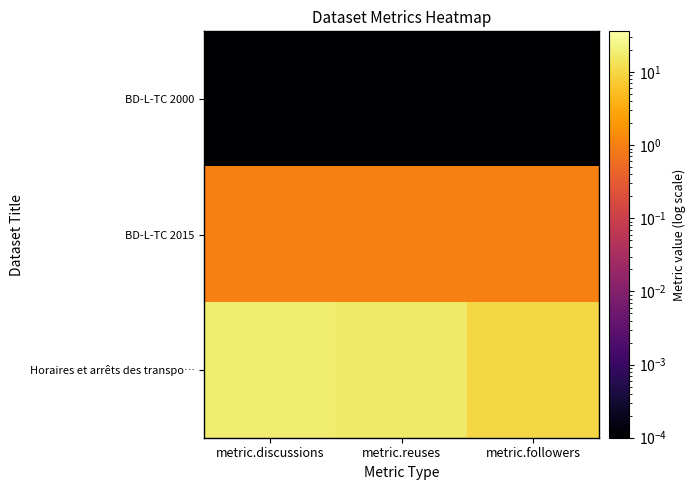

Reading left to right, transcribe all the data shown in this chart.

BD-L-TC 2000: metric.discussions=0.0	metric.reuses=0.0	metric.followers=0.0
BD-L-TC 2015: metric.discussions=1.0	metric.reuses=1.0	metric.followers=1.0
Horaires et arrêts des transpo…: metric.discussions=18.0	metric.reuses=17.0	metric.followers=10.0